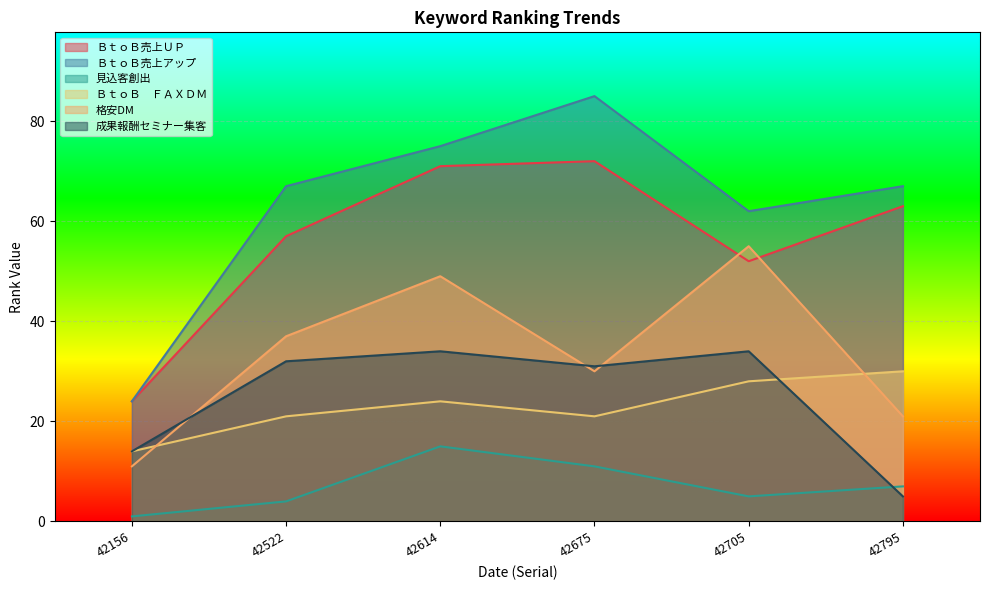

What is the spread (max minus min) of values at 42705?

57